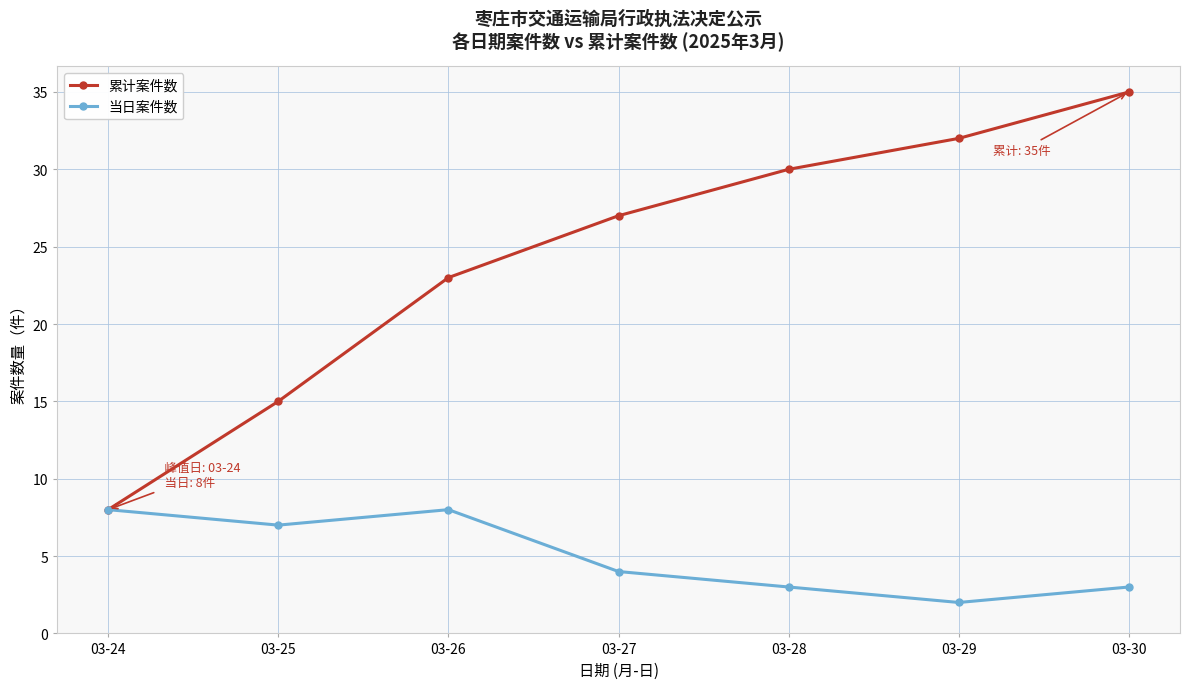

What is the difference between the maximum and minimum values in the 累计案件数 series?

27